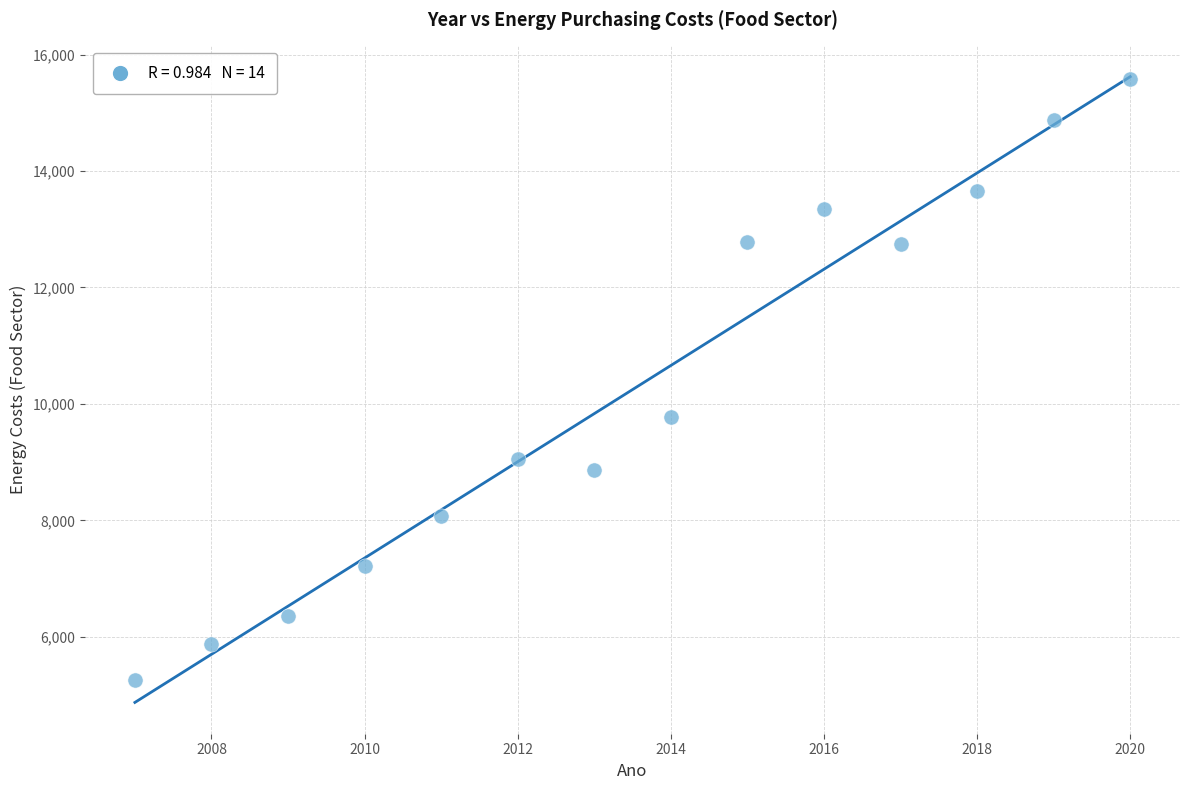

What Y value in the scatter plot is closest to 10421?

9781.4